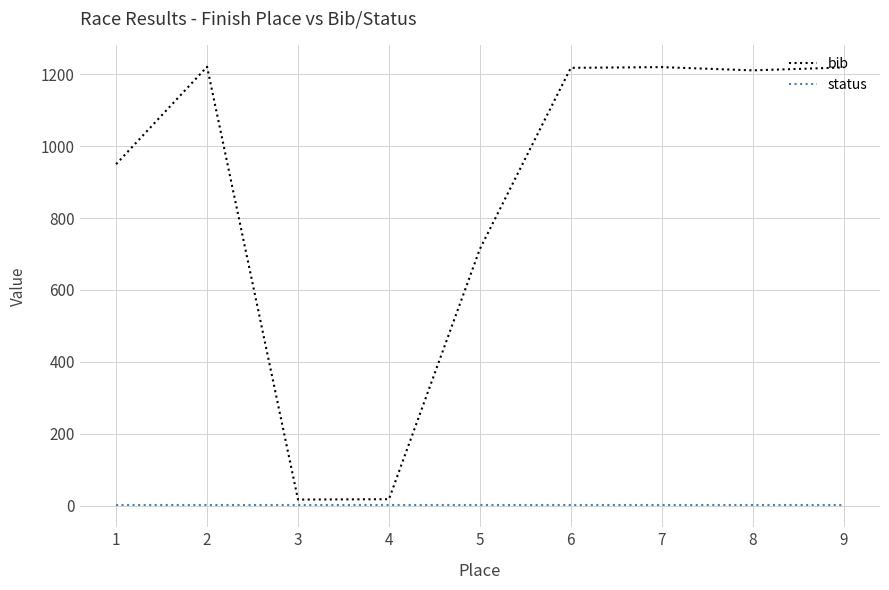

List the series in order of their overall mean, highest first.

bib, status